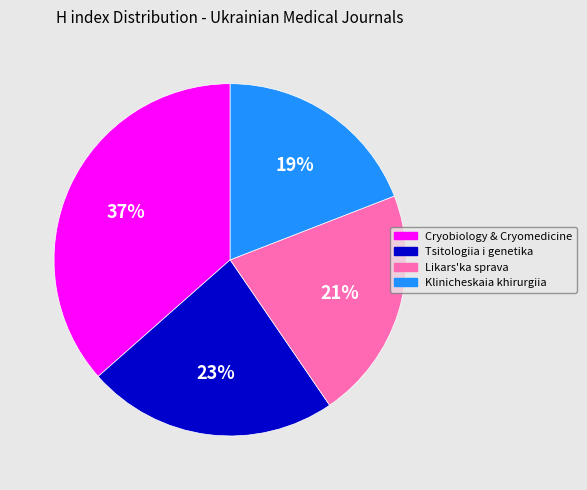

To the nearest percent, what is the average slice percentage?

25%